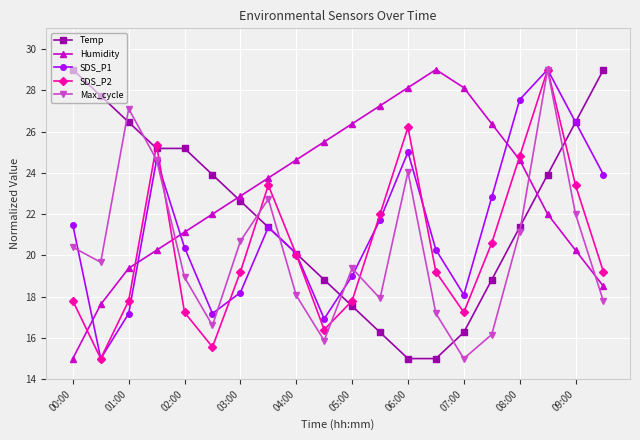

What is the value of the Temp point at the 2nd from the left?

27.7